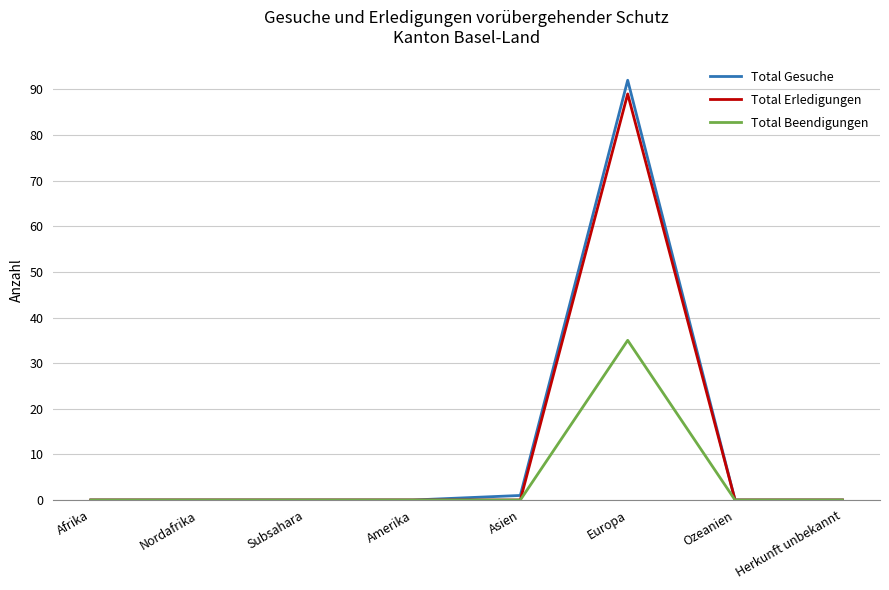

Which series changed the most between Subsahara and Europa?

Total Gesuche